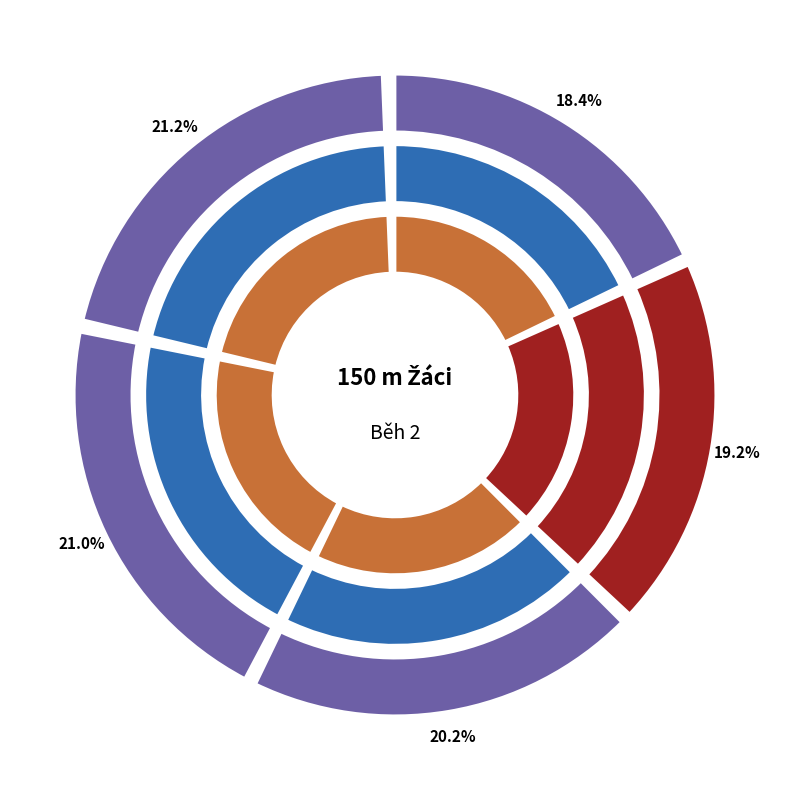

What is the change in value from Janda Štěpán to Kutil Martin?

+0.8